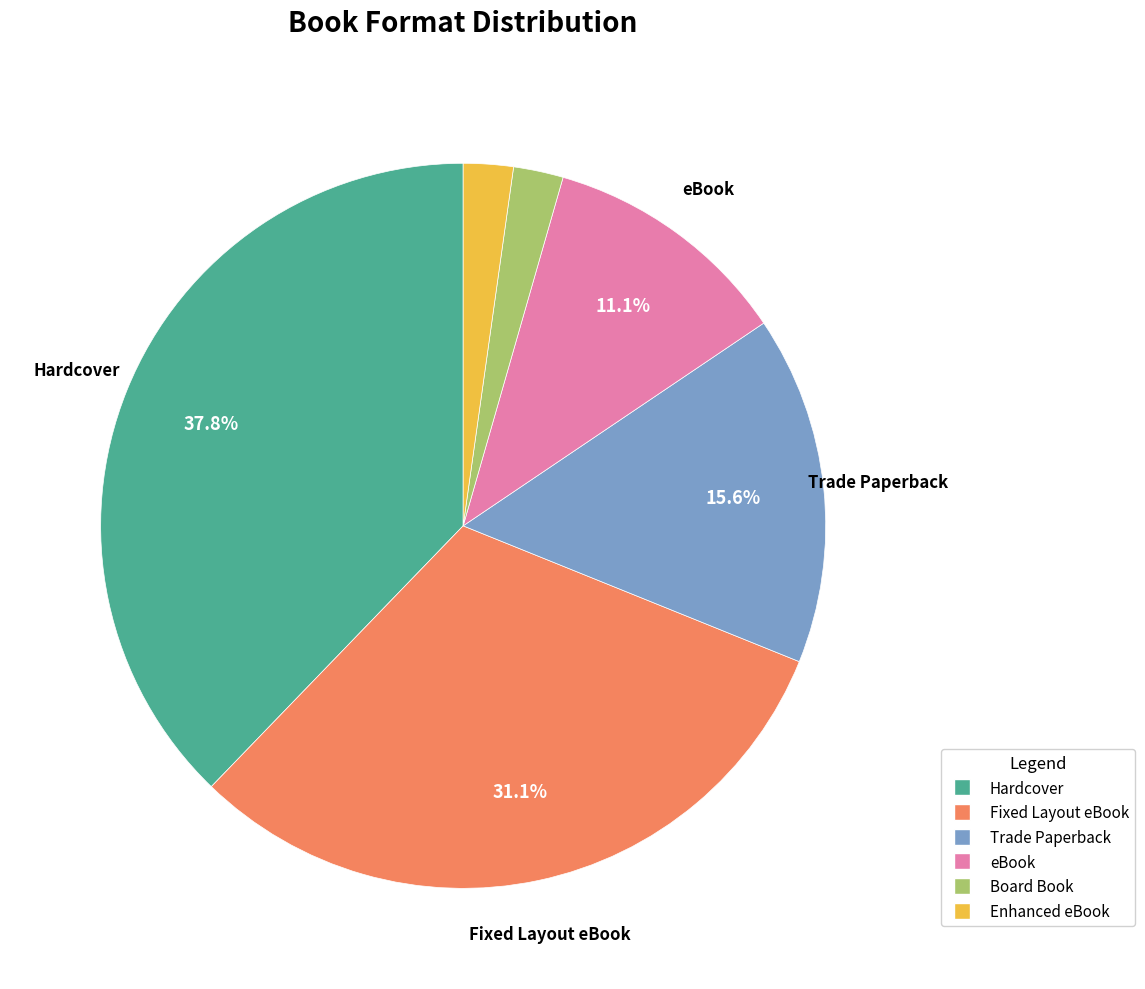

To the nearest percent, what is the combined percentage of eBook and Enhanced eBook?

13%